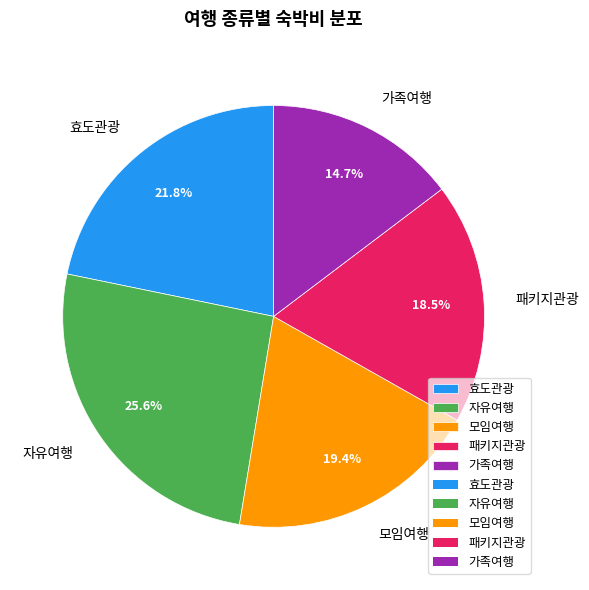

Is 자유여행 the majority of the pie?

No